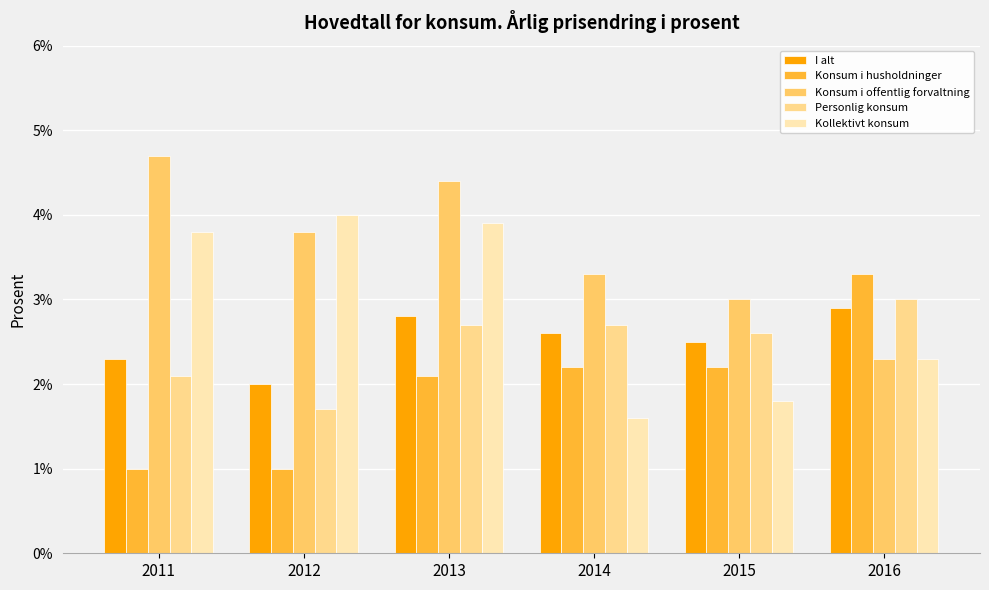

At how many categories does at least one series exceed 1?

6